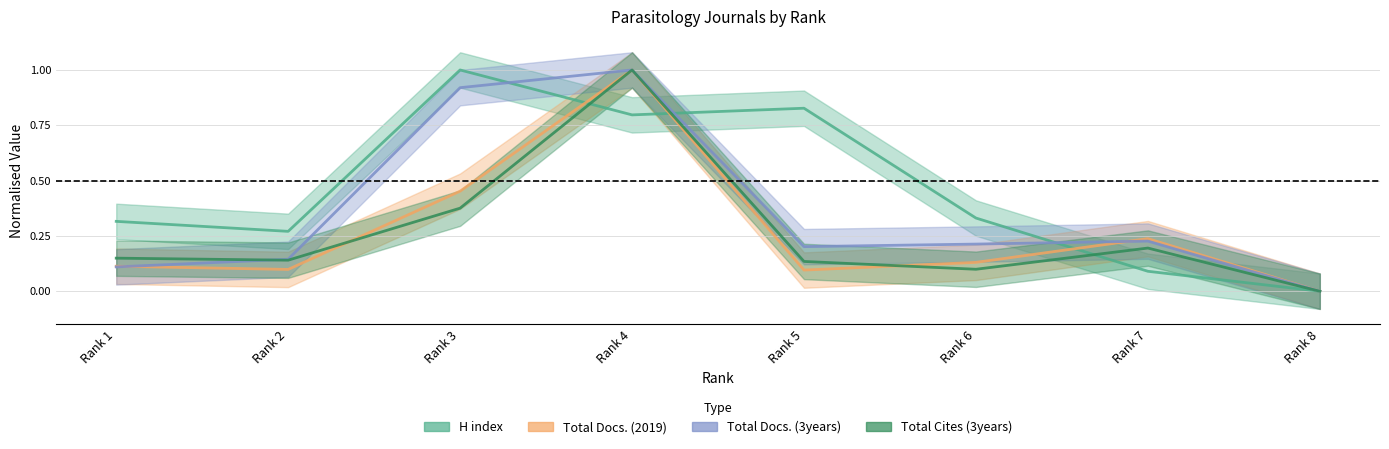

What value does the Total Docs. (2019) series have at Rank 6?

0.1